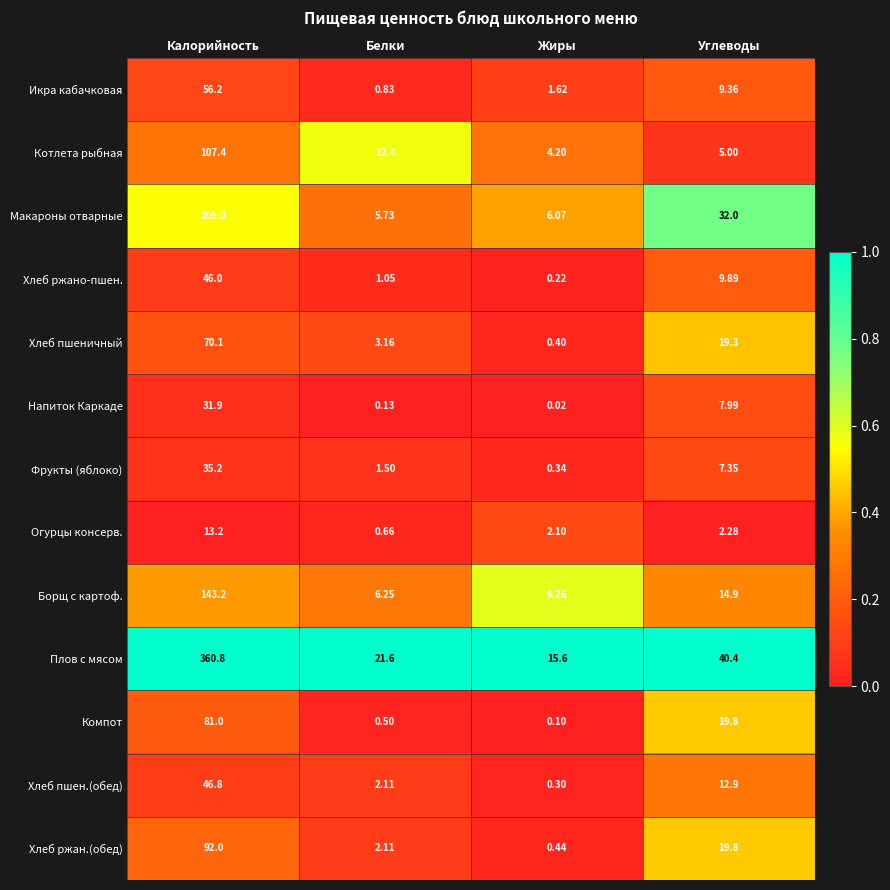

At Жиры, list the series in order from largest to smallest.

Плов с мясом, Борщ с картоф., Макароны отварные, Котлета рыбная, Огурцы консерв., Икра кабачковая, Хлеб ржан.(обед), Хлеб пшеничный, Фрукты (яблоко), Хлеб пшен.(обед), Хлеб ржано-пшен., Компот, Напиток Каркаде